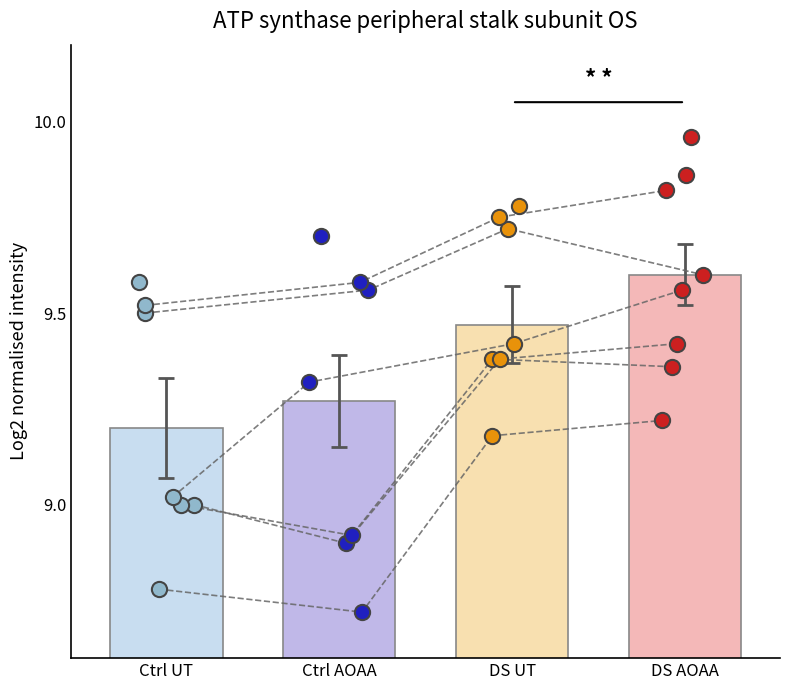

What are all the series names shown in the legend?

Ctrl UT, Ctrl AOAA, DS UT, DS AOAA